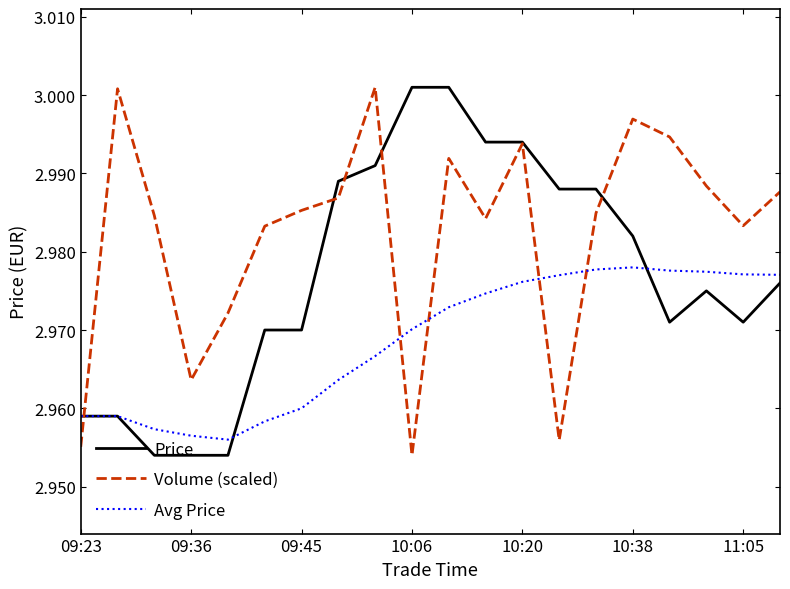

Which series has the largest total across all categories?

Volume (scaled)